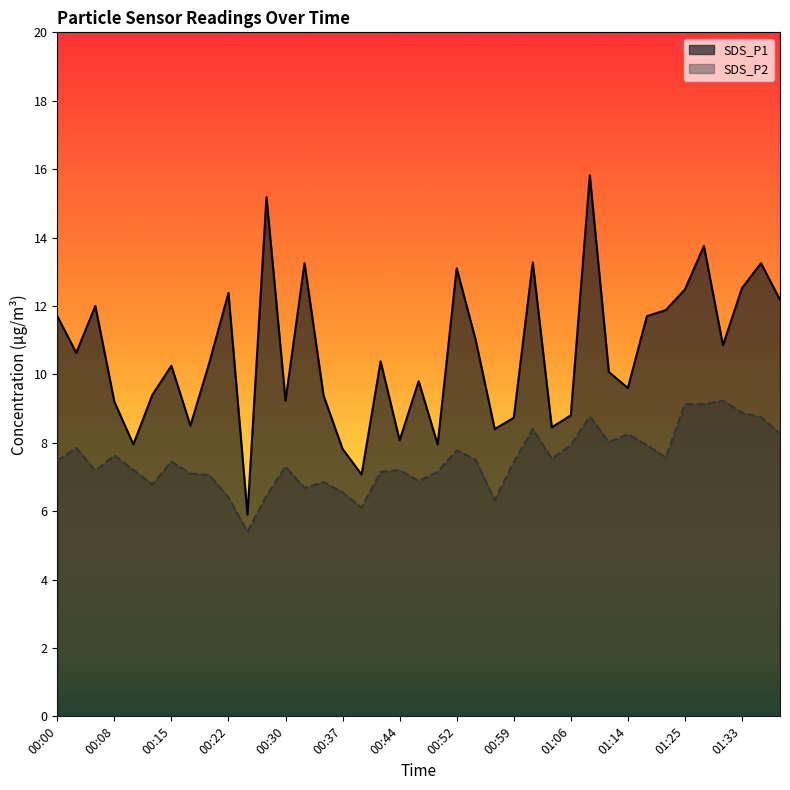

At which category does SDS_P2 reach its first local peak?

00:03